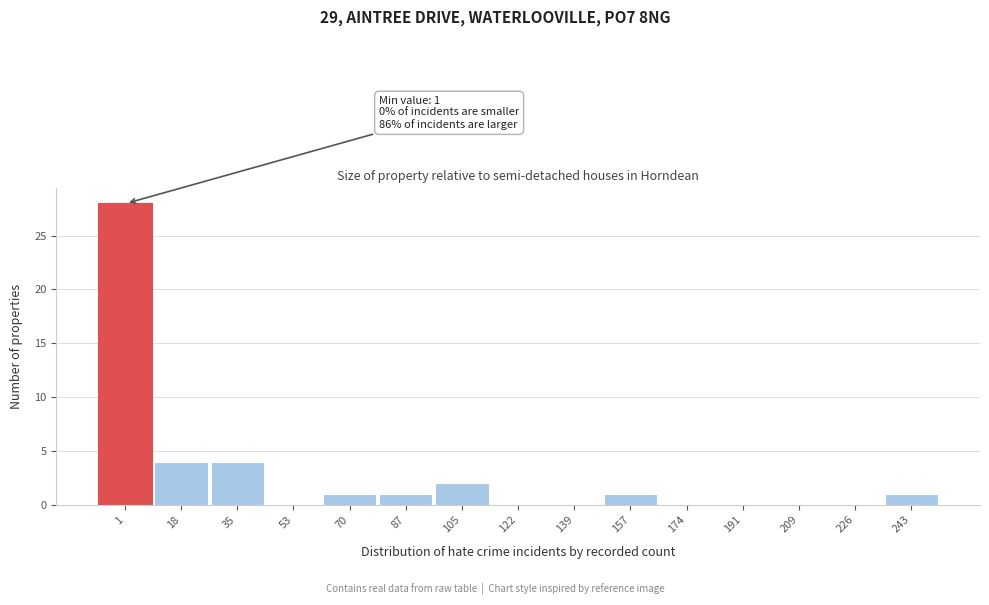

Reading left to right, extract all data points from this chart.

1=28	18=4	35=4	53=0	70=1	87=1	105=2	122=0	139=0	157=1	174=0	191=0	209=0	226=0	243=1